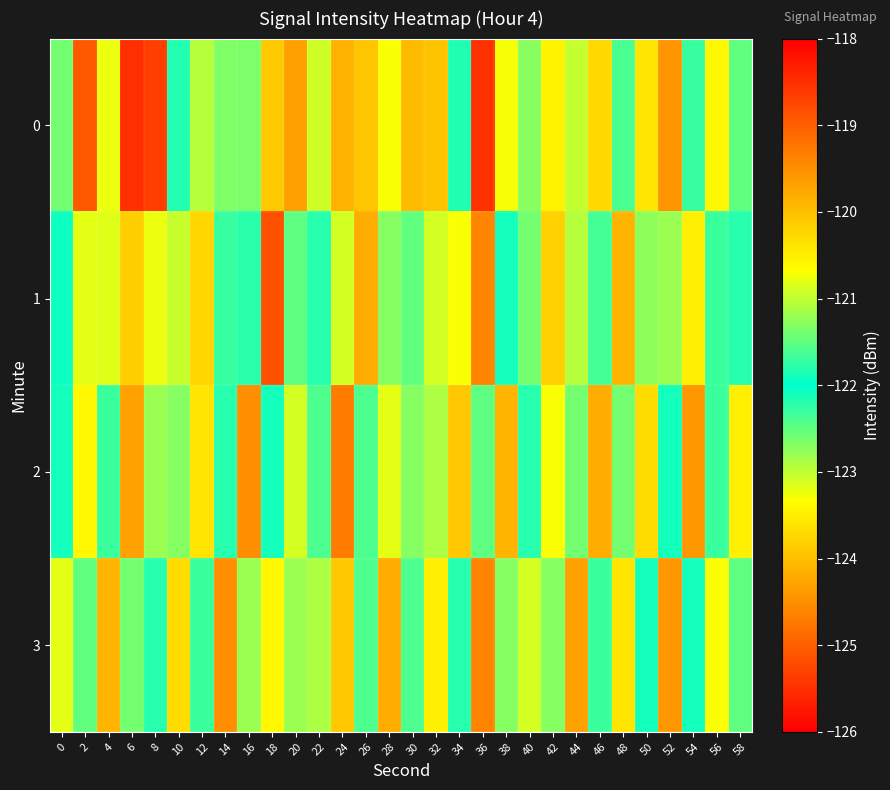

Reading left to right, what are all the values shown in this chart?

0: 0=-121.4	2=-125.0	4=-123.2	6=-125.5	8=-125.3	10=-121.8	12=-121.1	14=-121.3	16=-121.4	18=-123.9	20=-124.3	22=-123.1	24=-124.1	26=-123.9	28=-120.7	30=-124.0	32=-123.9	34=-121.8	36=-118.5	38=-120.7	40=-121.3	42=-123.4	44=-123.0	46=-123.7	48=-122.4	50=-120.4	52=-119.6	54=-122.3	56=-123.4	58=-122.5
1: 0=-121.9	2=-123.2	4=-123.2	6=-123.8	8=-123.2	10=-123.0	12=-120.2	14=-121.7	16=-122.2	18=-125.1	20=-122.5	22=-121.8	24=-123.1	26=-124.2	28=-122.7	30=-121.5	32=-120.9	34=-123.3	36=-124.6	38=-122.1	40=-121.4	42=-123.8	44=-123.0	46=-121.7	48=-124.1	50=-122.8	52=-121.2	54=-123.5	56=-122.3	58=-121.8
2: 0=-122.1	2=-123.4	4=-121.7	6=-124.3	8=-122.8	10=-121.3	12=-123.6	14=-122.2	16=-124.5	18=-121.9	20=-123.1	22=-122.4	24=-124.7	26=-121.6	28=-123.2	30=-122.7	32=-121.1	34=-123.9	36=-122.5	38=-124.1	40=-121.8	42=-123.3	44=-122.6	46=-124.2	48=-121.4	50=-123.7	52=-122.1	54=-124.4	56=-121.7	58=-123.5
3: 0=-123.2	2=-121.5	4=-124.1	6=-122.6	8=-121.8	10=-123.7	12=-122.3	14=-124.5	16=-121.2	18=-123.4	20=-122.8	22=-121.1	24=-123.9	26=-122.4	28=-124.2	30=-121.6	32=-123.5	34=-122.2	36=-124.6	38=-121.3	40=-123.1	42=-122.7	44=-124.3	46=-121.7	48=-123.6	50=-122.1	52=-124.4	54=-121.9	56=-123.3	58=-122.5